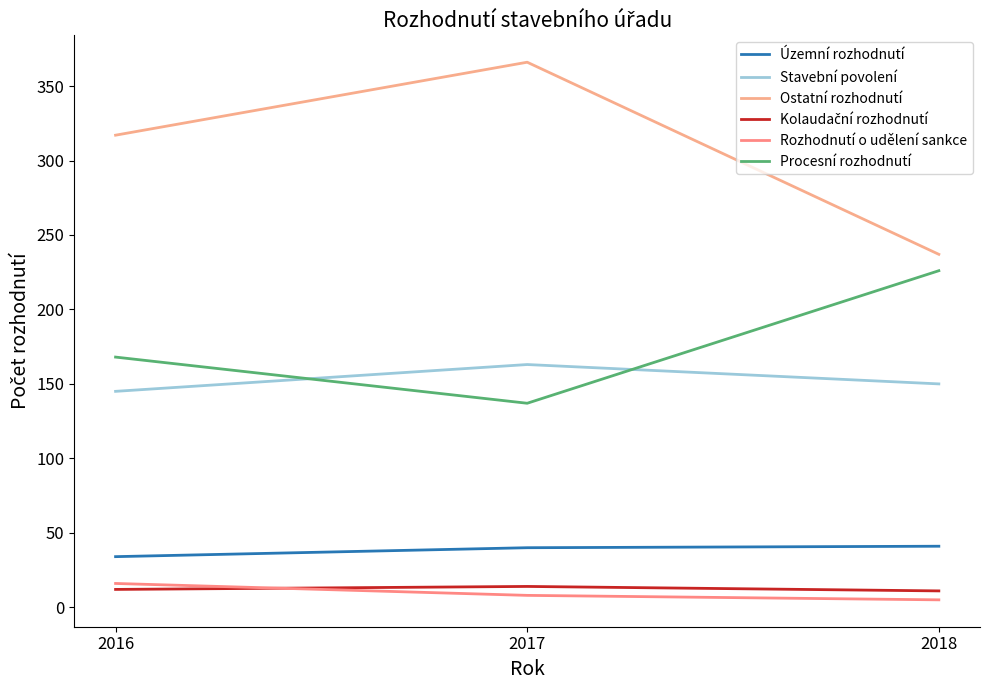

What is the spread (max minus min) of values at 2018?

232